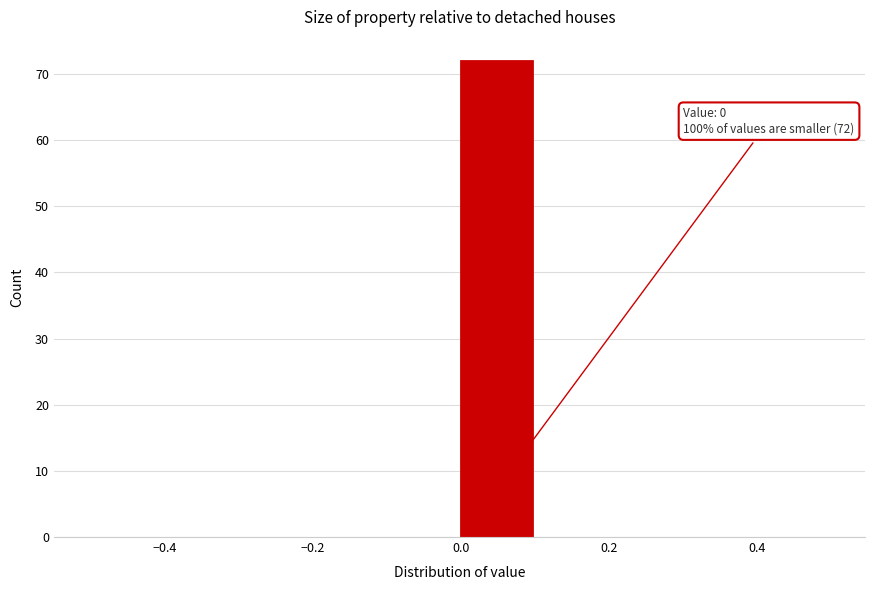

Over which range of the x-axis is the bar tallest?

0.0 to 0.1